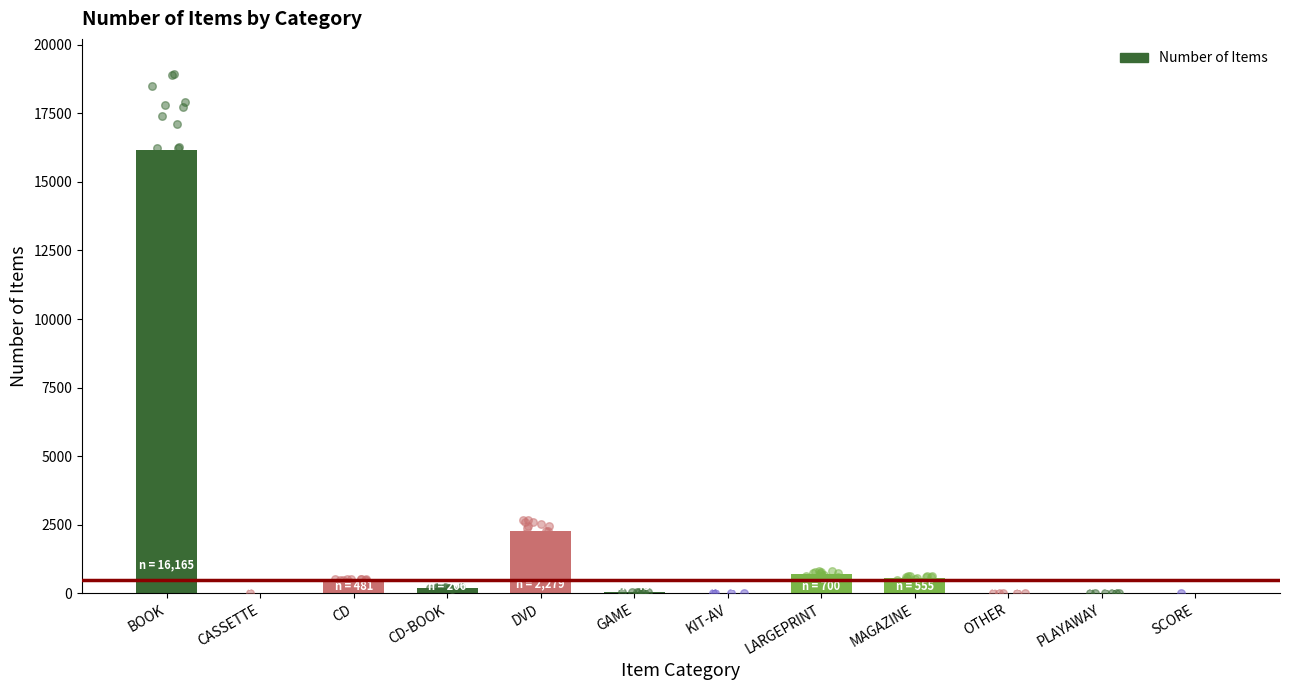

What is the change in value from MAGAZINE to OTHER?

-543